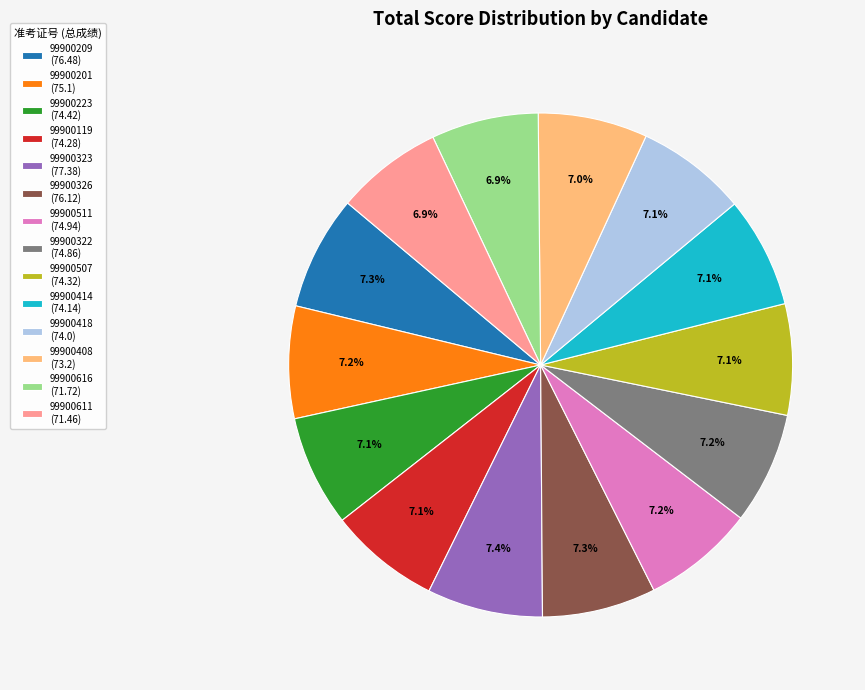

Is 99900326 the majority of the pie?

No